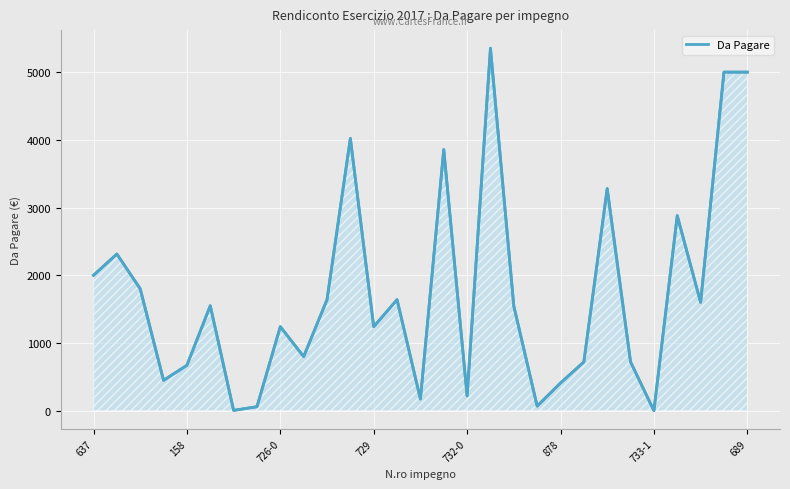

What is the difference between the maximum and minimum values?

5352.9